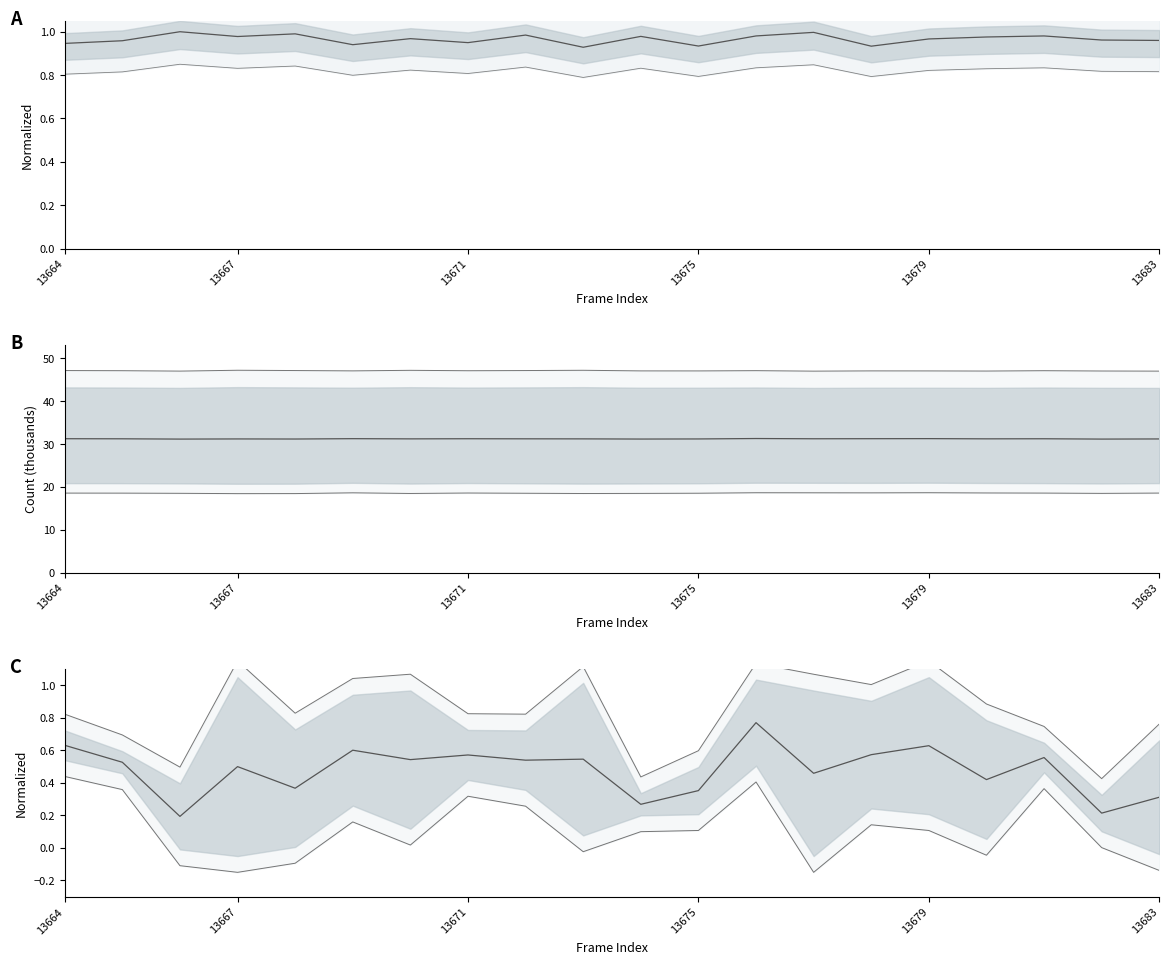

The value of col_516 at 13683 is 0.1. True or false?

False